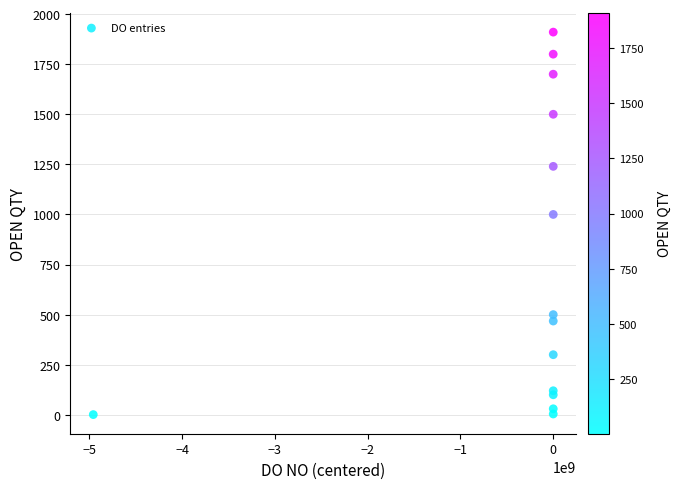

What Y value in the scatter plot is closest to 955?

1000